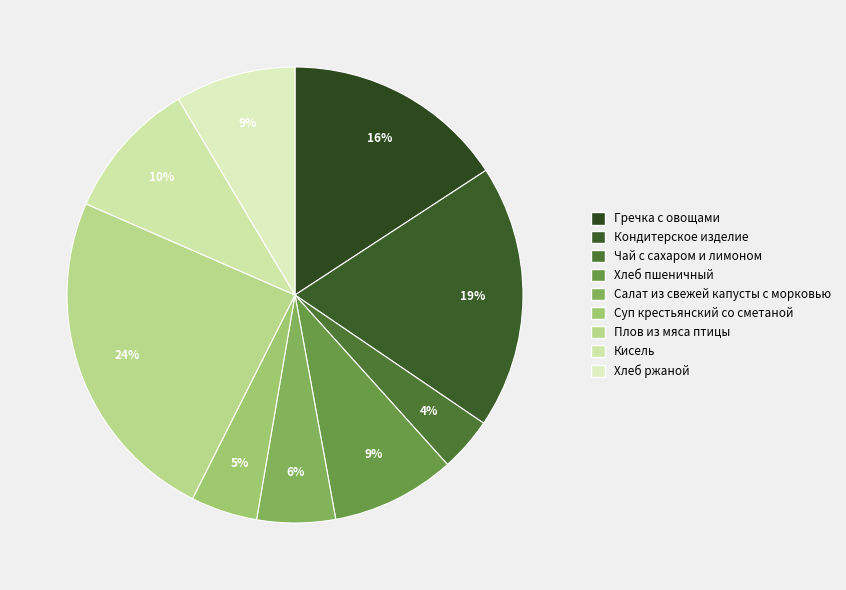

How much of the chart is everything except Чай с сахаром и лимоном?

96.2%